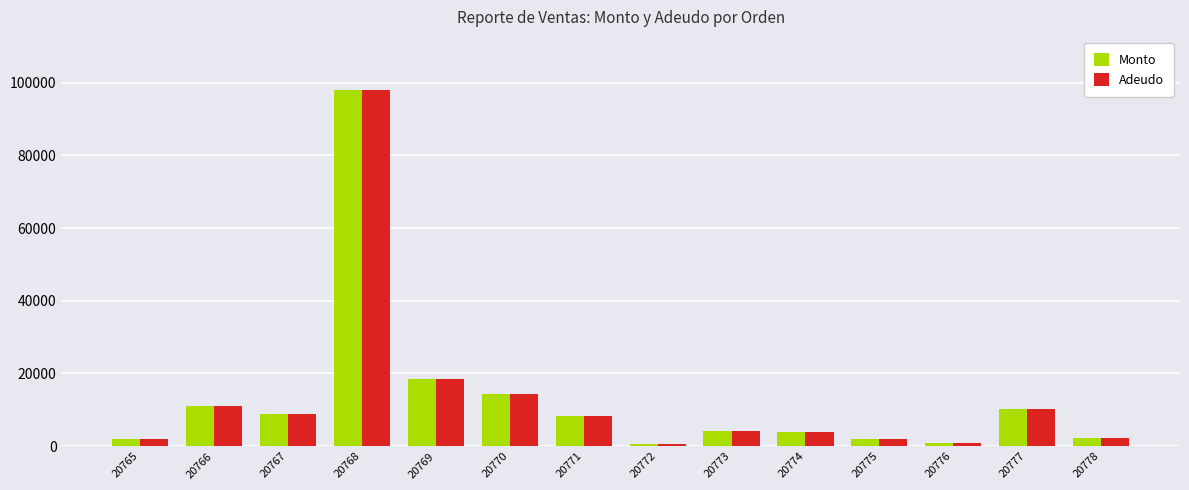

At which label is Monto closest to 49200?

20769